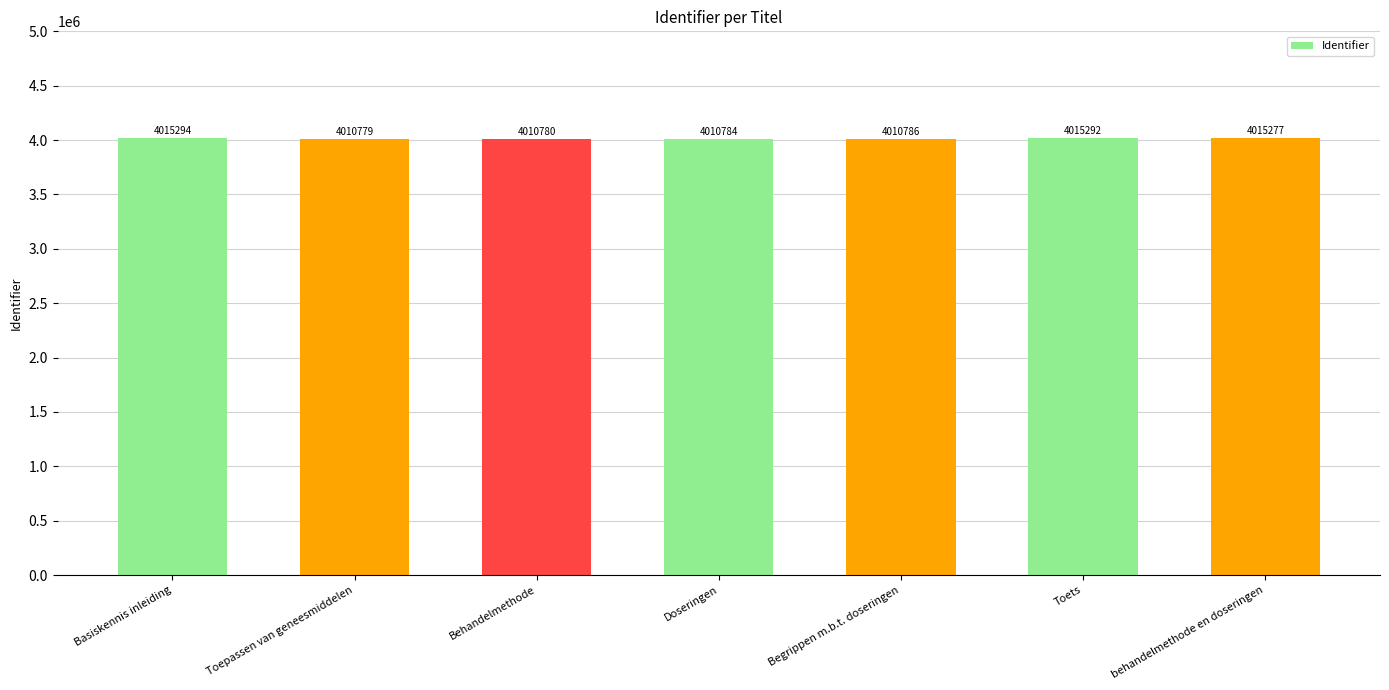

Are the bars grouped side by side (vs. stacked)?

No